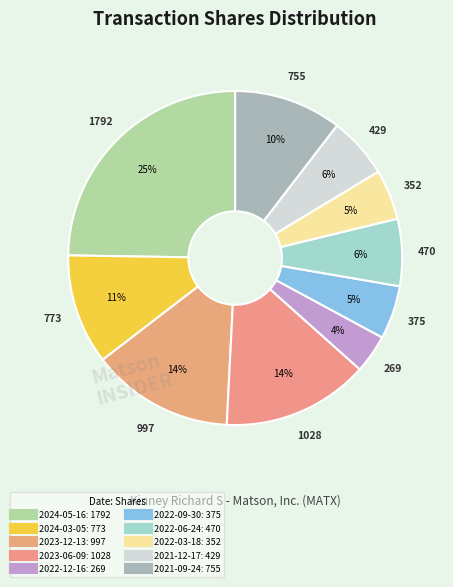

To the nearest percent, what portion does 2022-09-30 represent?

5%